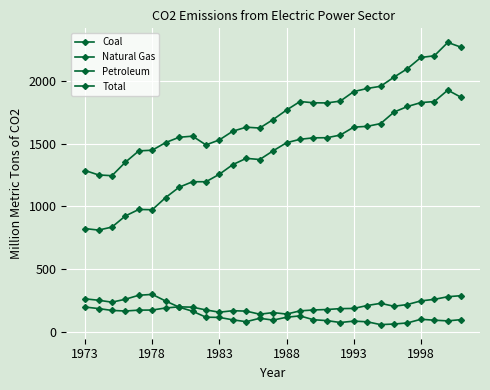

How many interior local valleys does the Petroleum series have?

6